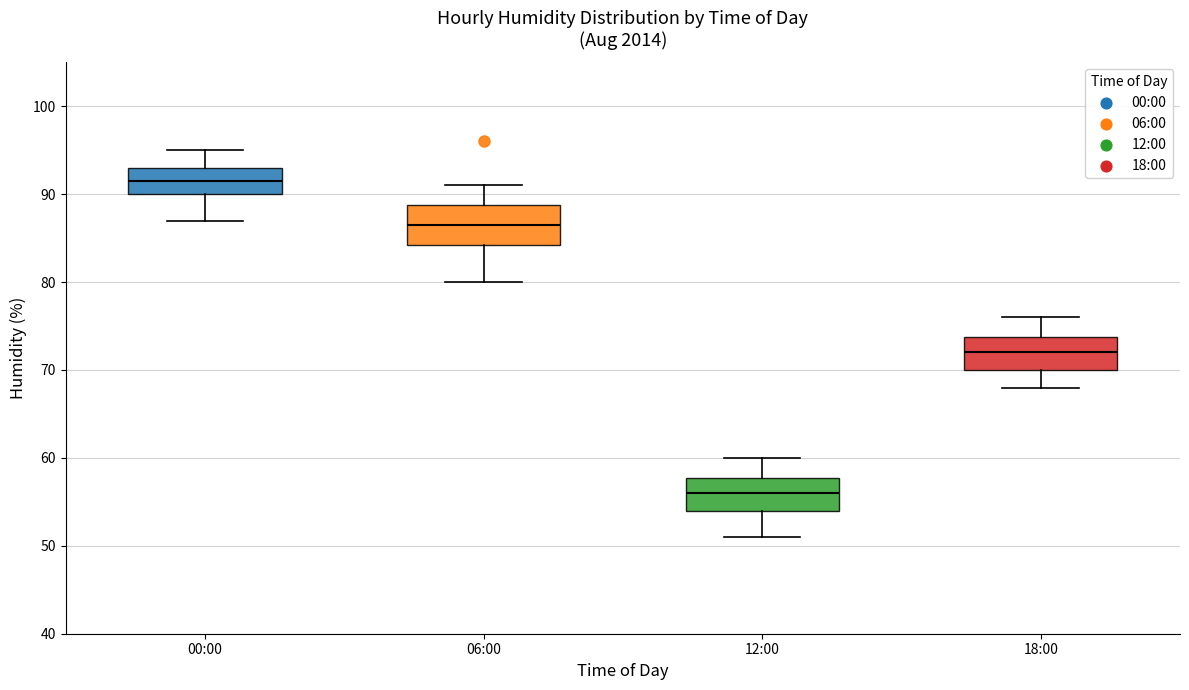

Reading left to right, transcribe this box plot: for each box, give where its median line is, the range the box spans, and where its two whiskers end, as read against the y-axis. The values are not printed on the chart, so give them approximately, as read against the axis.

00:00: median 92, box 90 to 93, whiskers 87 to 95
06:00: median 87, box 84 to 89, whiskers 80 to 91
12:00: median 56, box 54 to 58, whiskers 51 to 60
18:00: median 72, box 70 to 74, whiskers 68 to 76